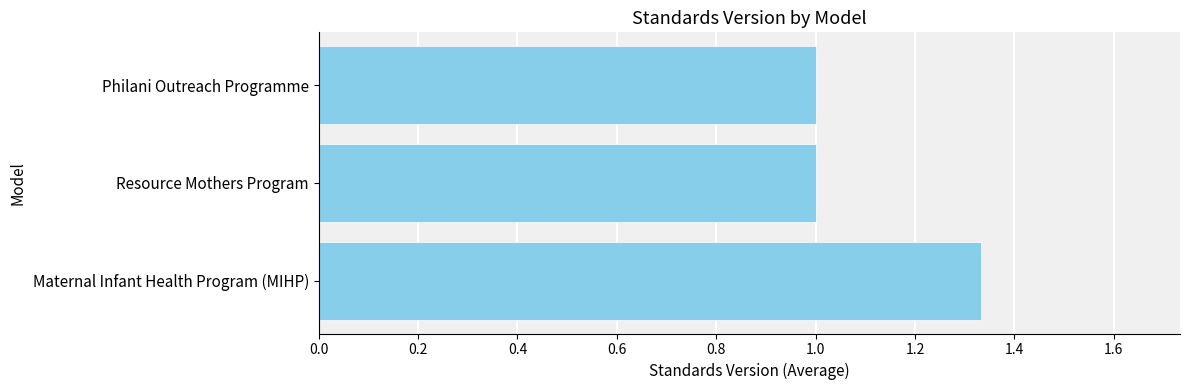

Is it true that the value at Resource Mothers Program is 1.5?

False